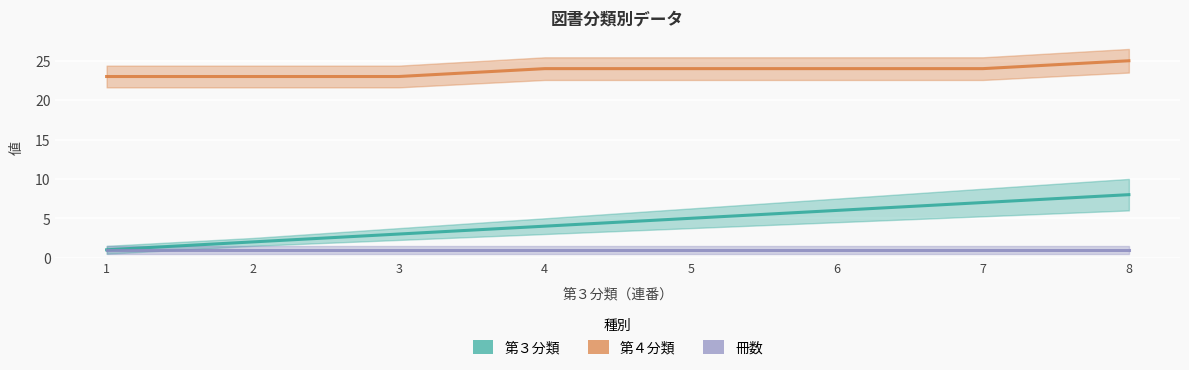

How many distinct data groups are displayed?

3